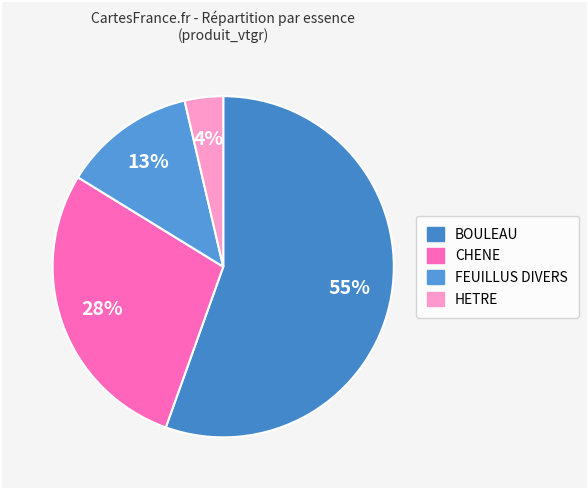

How many slices are in this pie chart?

4